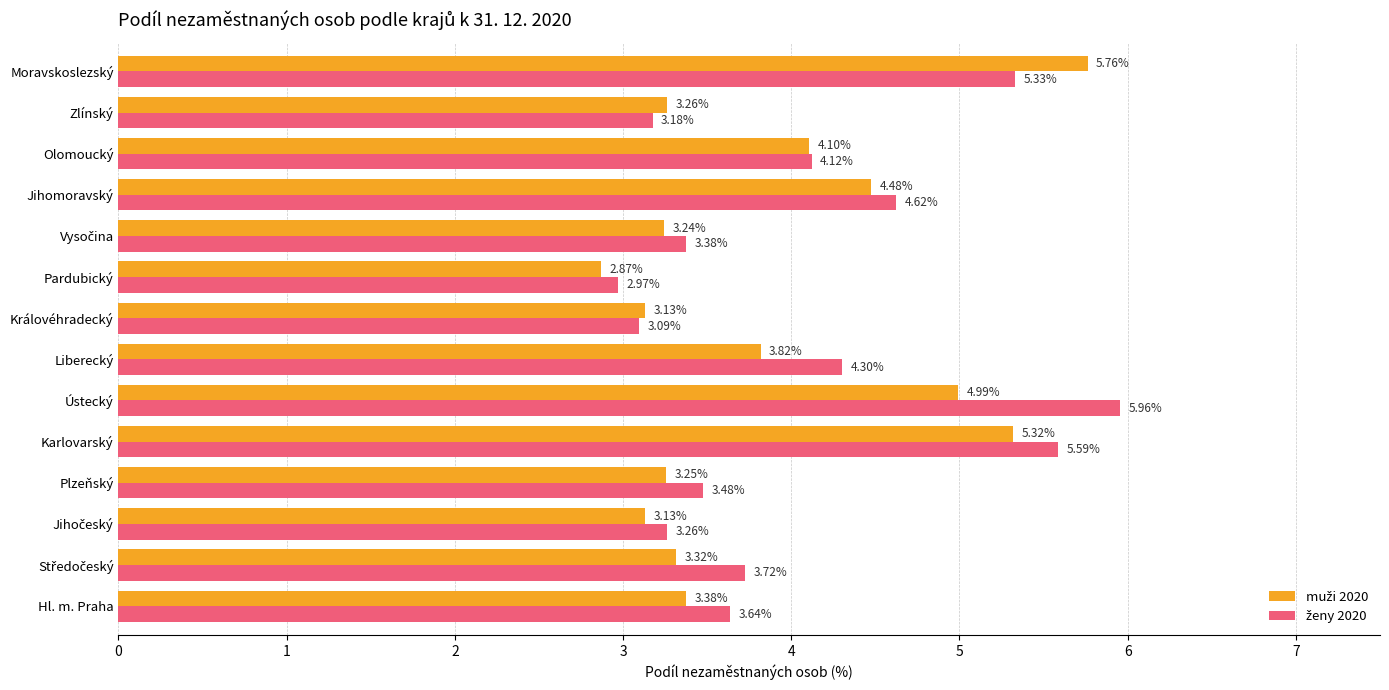

At how many categories does at least one series exceed 2?

14